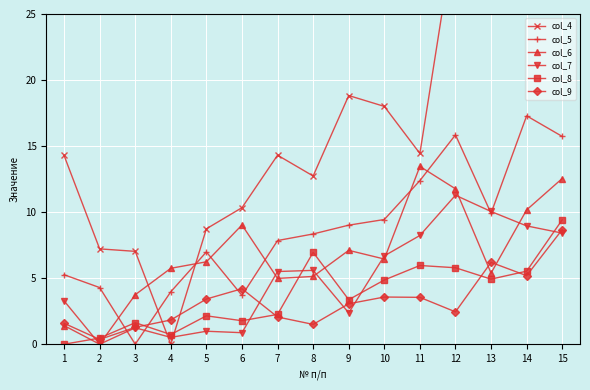

What is the greatest value displayed?

41.4